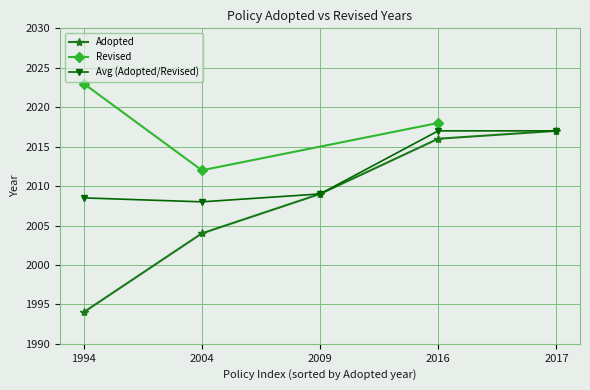

What is the value of the 1st point from the left?

1994